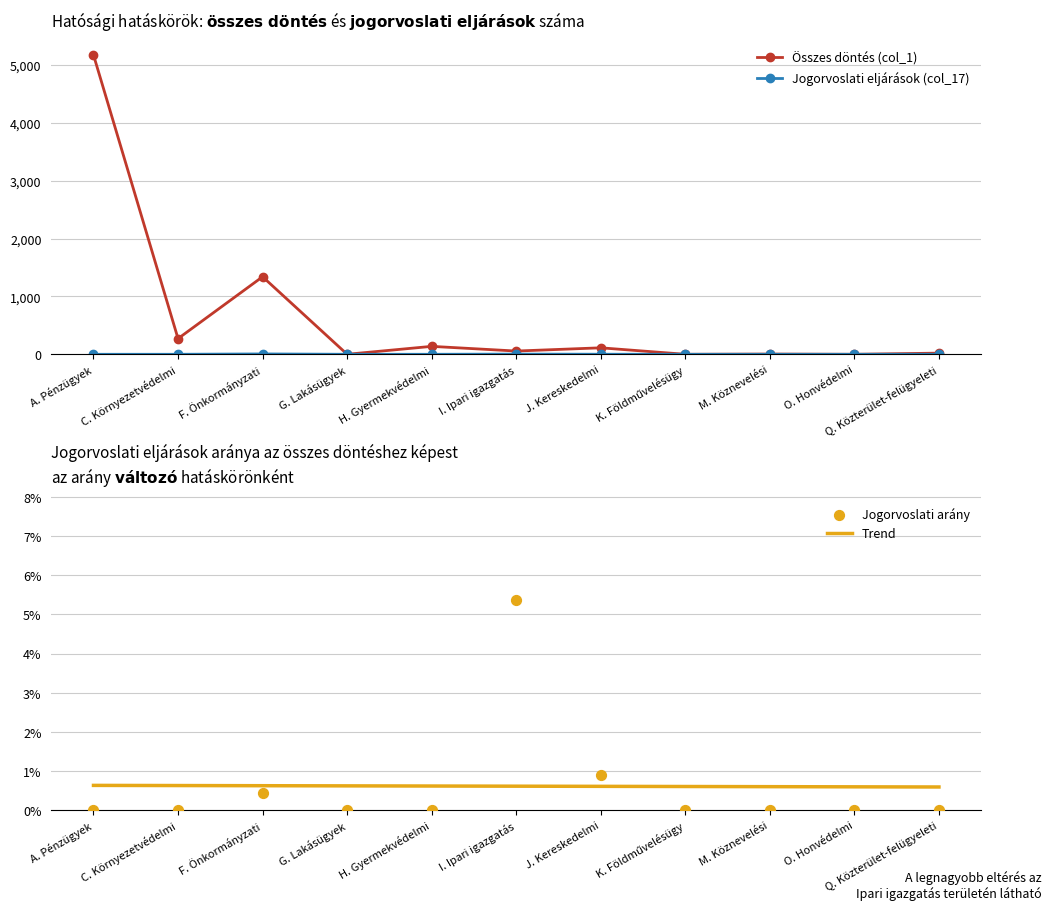

At which category is the sum across all series the highest?

A. Pénzügyek